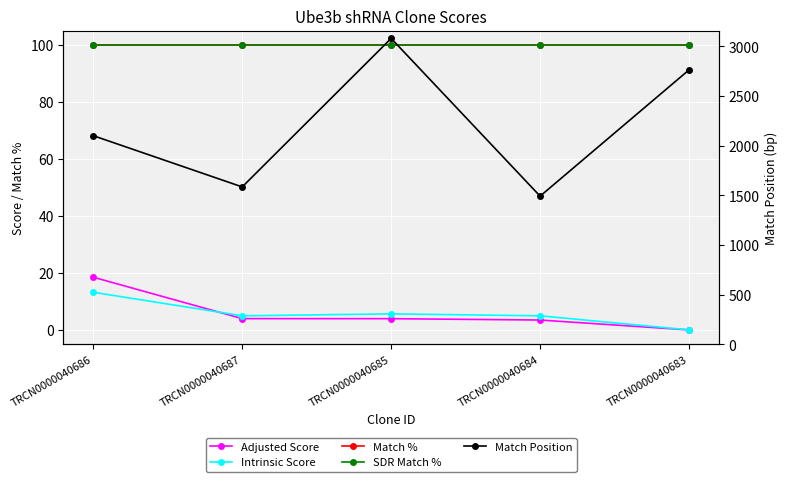

Which label corresponds to the largest value in the chart?

TRCN0000040685